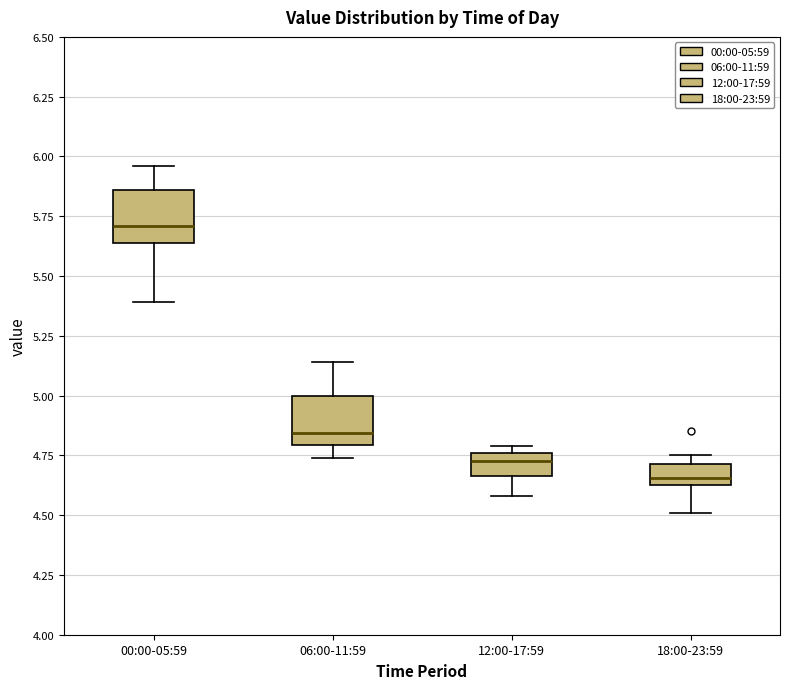

Reading left to right, transcribe this box plot: for each box, give where its median line is, the range the box spans, and where its two whiskers end, as read against the y-axis. The values are not printed on the chart, so give them approximately, as read against the axis.

00:00-05:59: median 5.70, box 5.65 to 5.85, whiskers 5.40 to 5.95
06:00-11:59: median 4.85, box 4.80 to 5.00, whiskers 4.75 to 5.15
12:00-17:59: median 4.75 (inside the box), box 4.65 to 4.75, whiskers 4.60 to 4.80
18:00-23:59: median 4.65 (just above the box's lower edge), box 4.65 to 4.70, whiskers 4.50 to 4.75